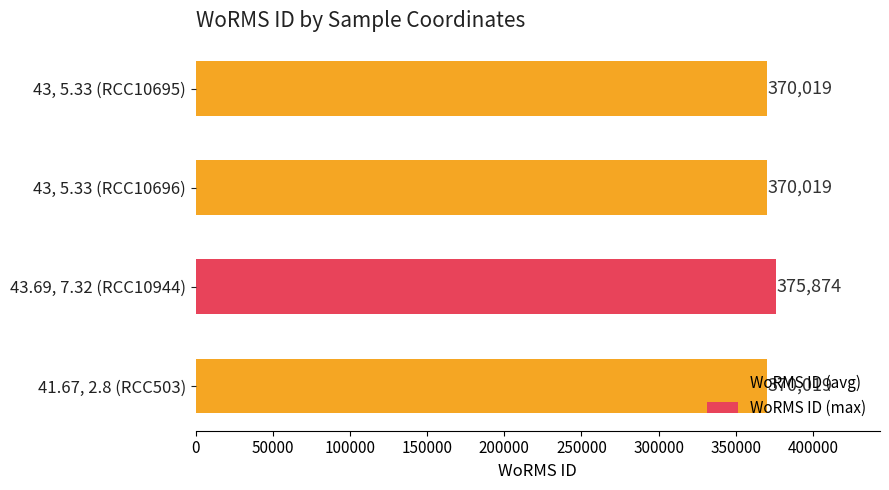

Which category has the highest value across all series?

43.69, 7.32 (RCC10944)